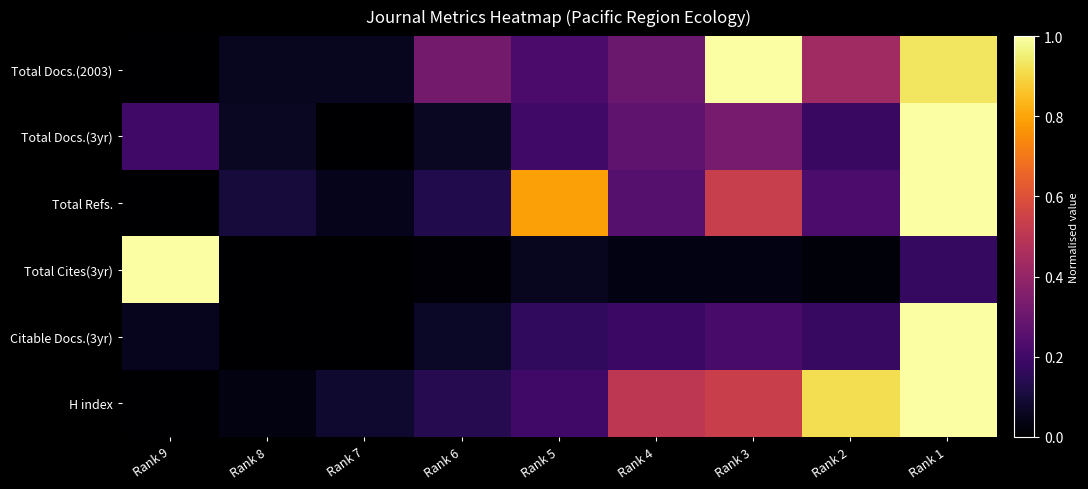

List the series in order of their peak value, highest first.

Total Refs., Total Cites(3yr), H index, Citable Docs.(3yr), Total Docs.(3yr), Total Docs.(2003)